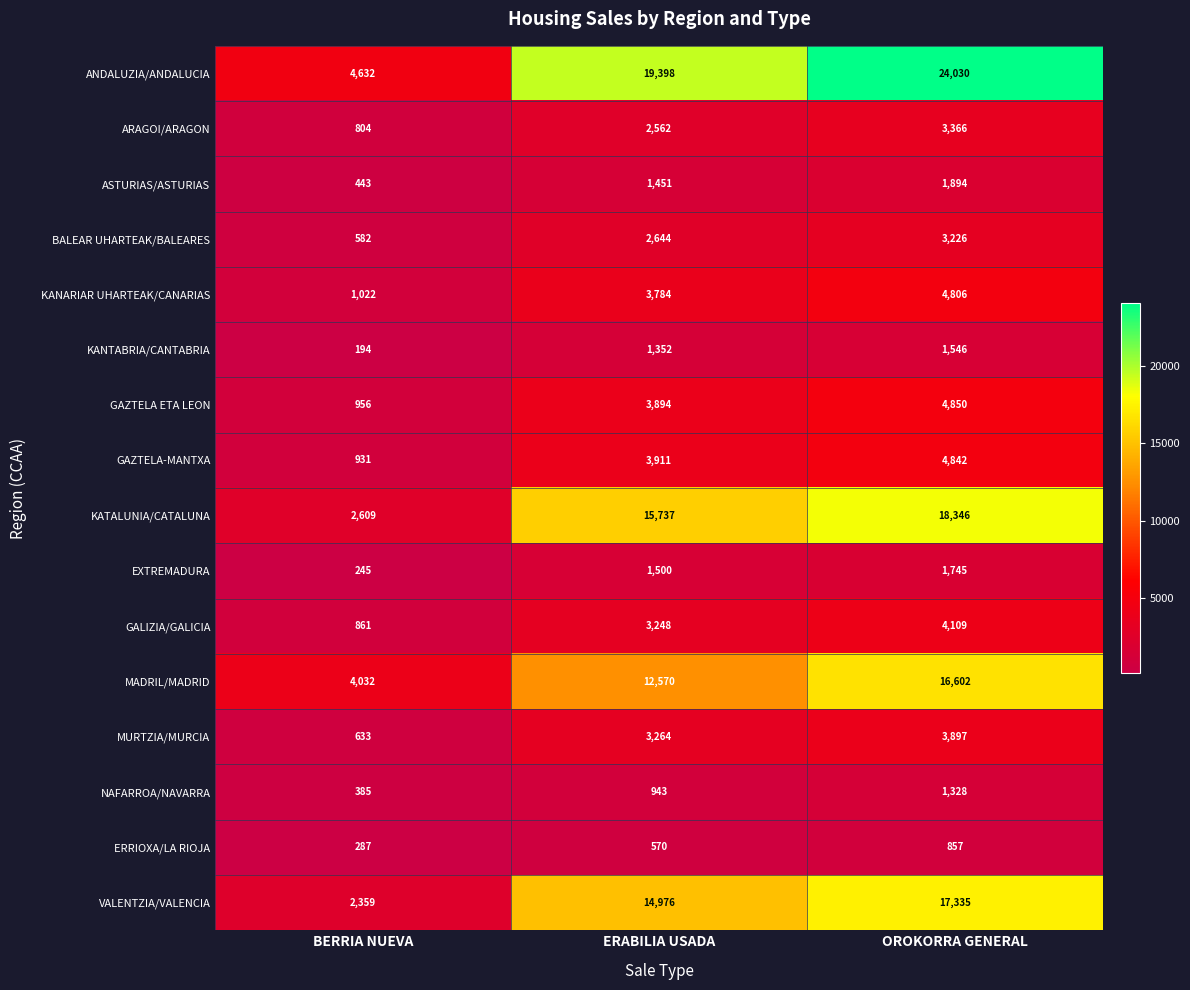

At which label does NAFARROA/NAVARRA reach its peak?

OROKORRA GENERAL